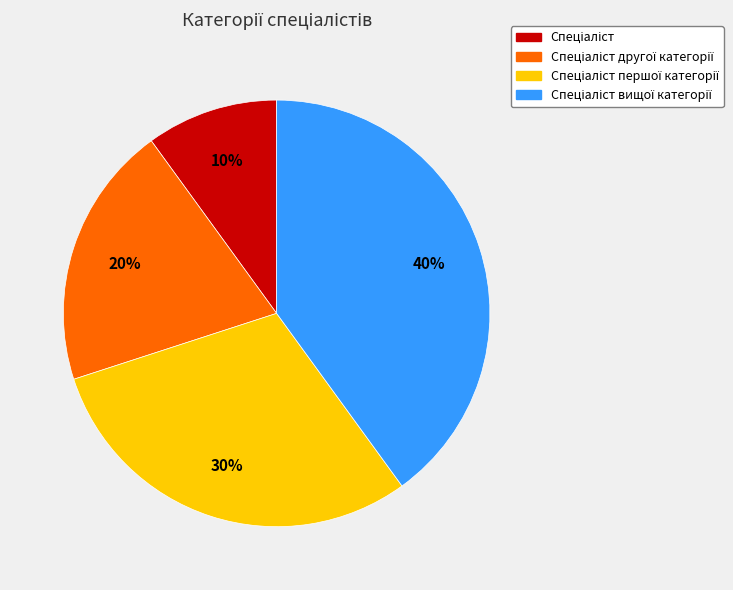

Is there a majority slice in this chart?

No